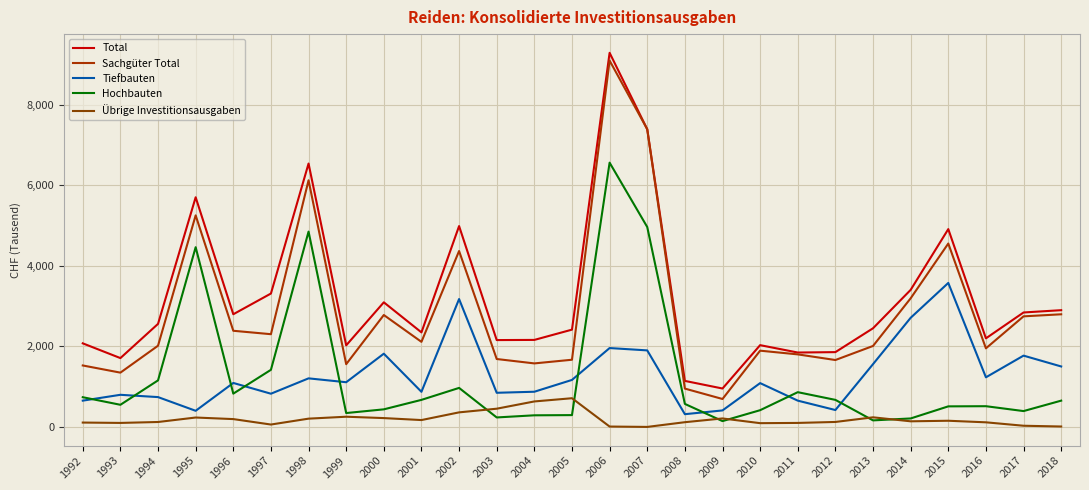

How many positive values does the Übrige Investitionsausgaben series have?

26